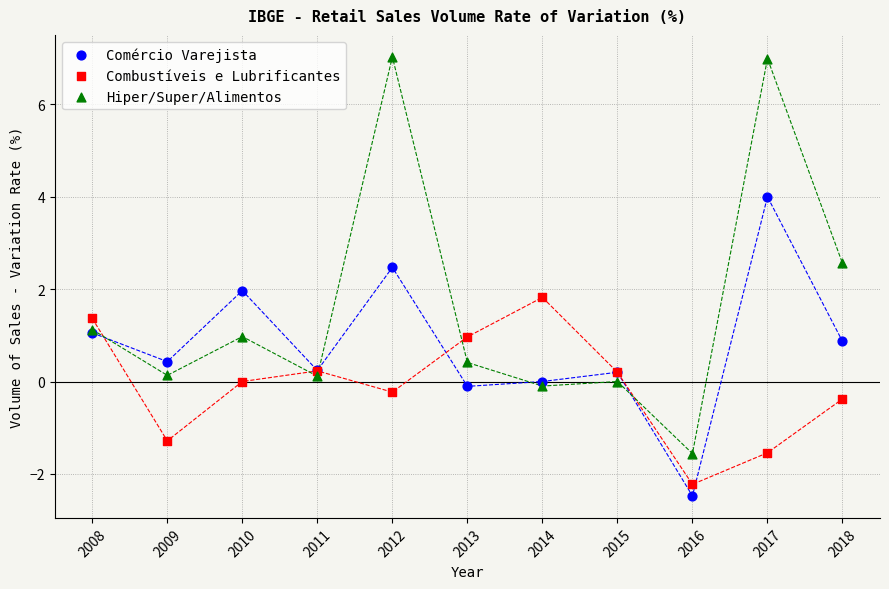

Which series has the largest Y range (max minus min)?

Hiper/Super/Alimentos